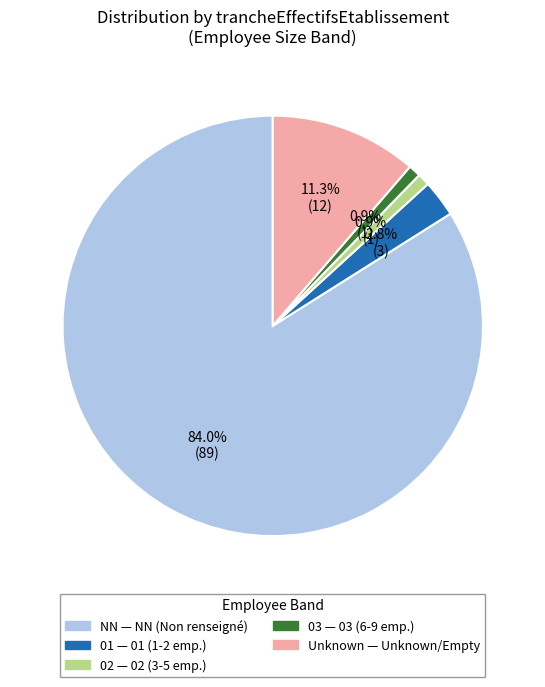

How many segments does this pie chart have?

5